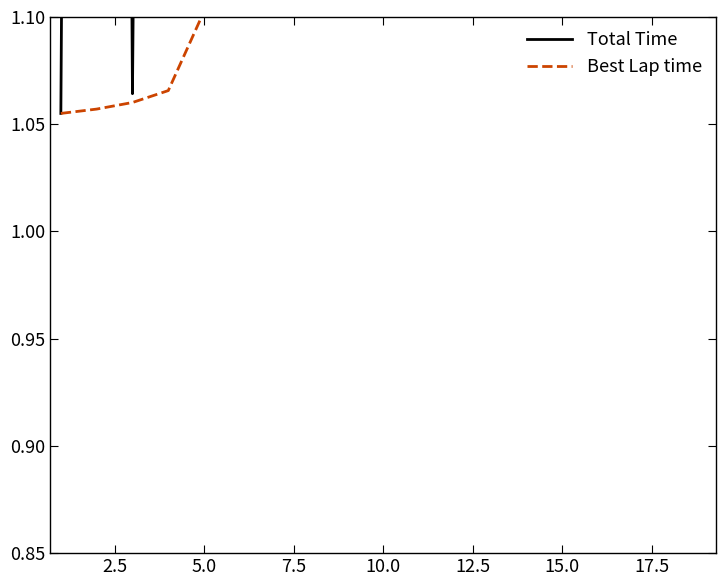

The Total Time series shows 0.6 at 7.5. True or false?

False